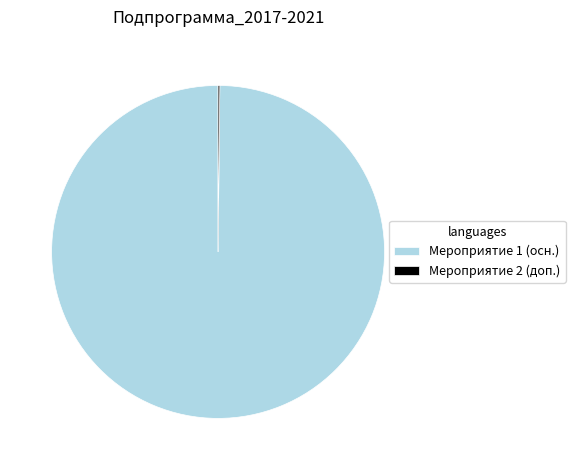

What is the largest slice in the pie chart?

Мероприятие 1 (осн.)